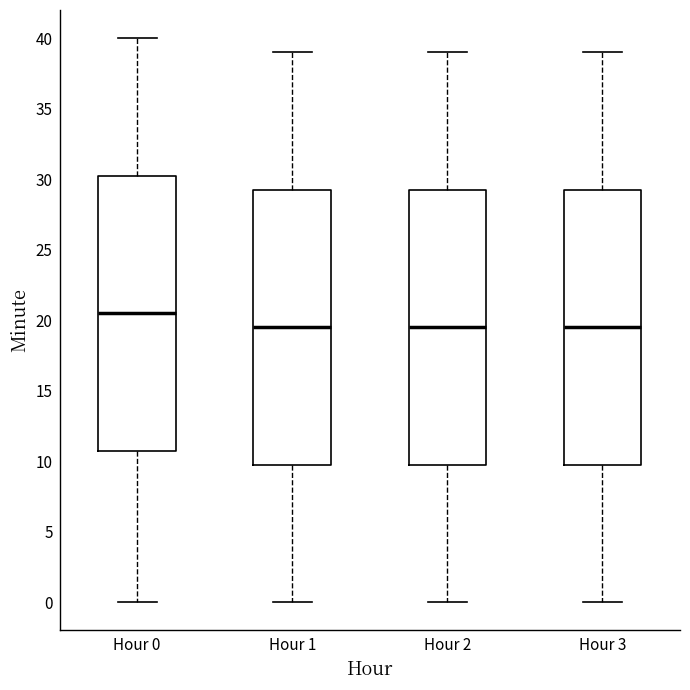

Reading left to right, read every box against the y-axis: the position of its median line, the range the box covers, and the ends of its whiskers. The values are not printed on the chart, so give them approximately, as read against the axis.

Hour 0: median 20.5, box 11.0 to 30.5, whiskers 0.0 to 40.0
Hour 1: median 19.5, box 10.0 to 29.5, whiskers 0.0 to 39.0
Hour 2: median 19.5, box 10.0 to 29.5, whiskers 0.0 to 39.0
Hour 3: median 19.5, box 10.0 to 29.5, whiskers 0.0 to 39.0